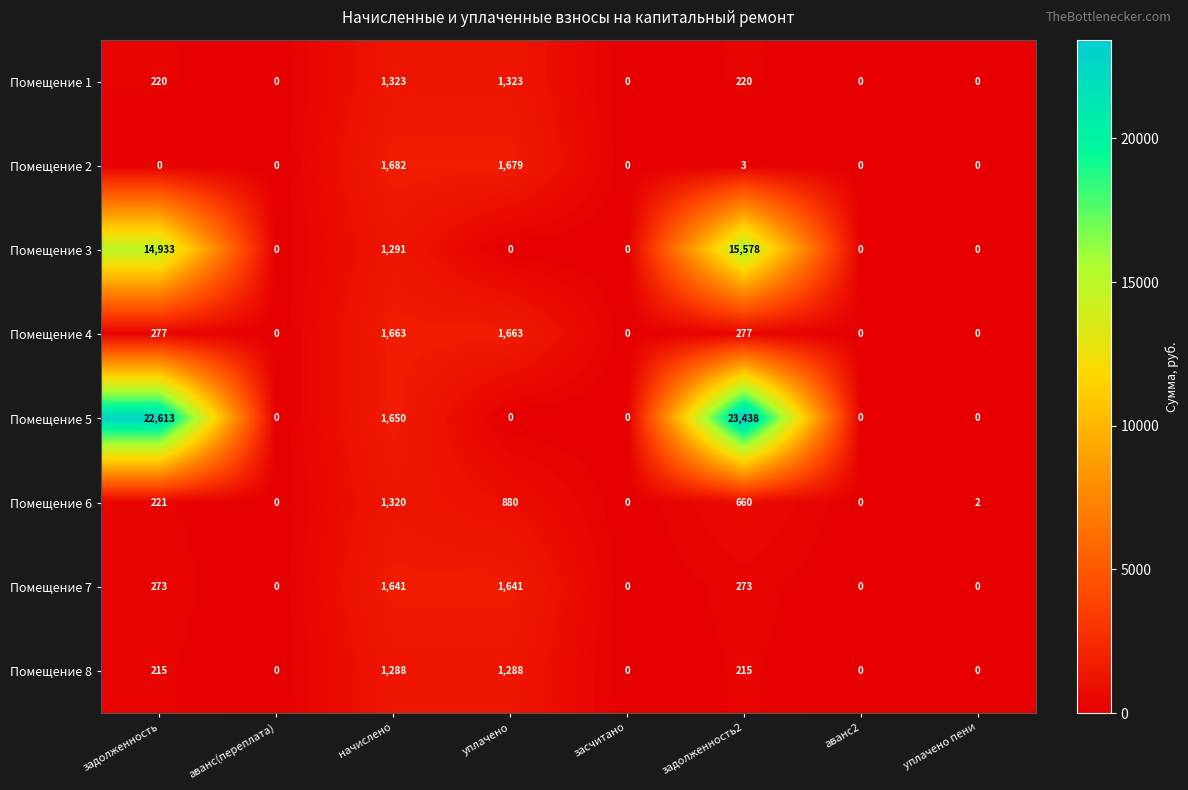

Count the number of data series in this chart.

8